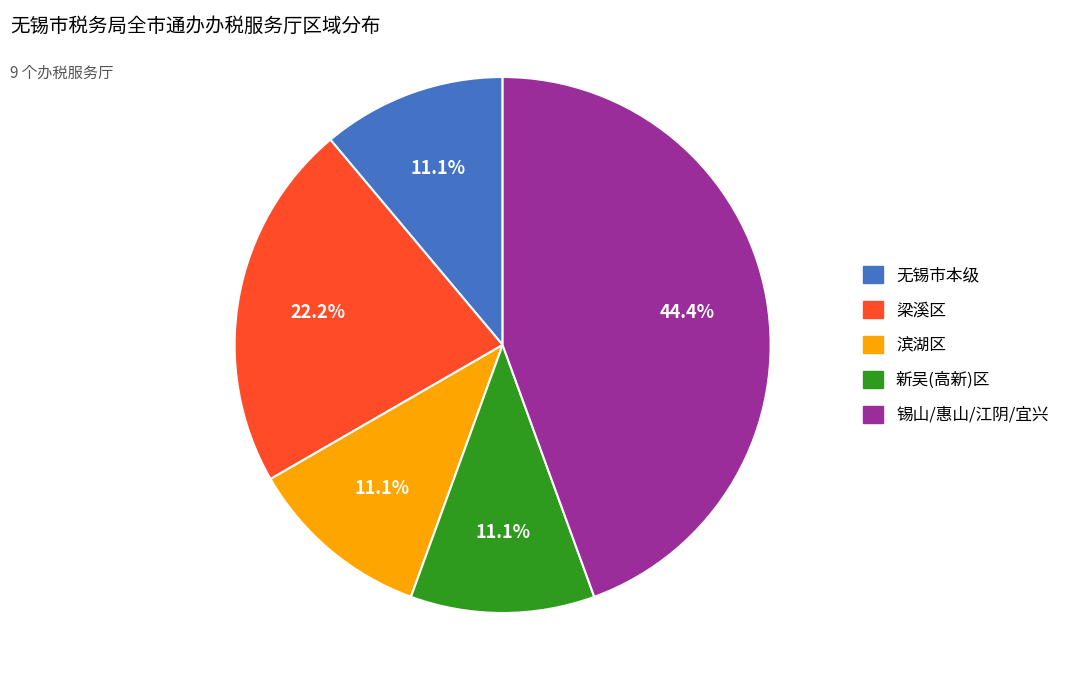

Is there a majority slice in this chart?

No